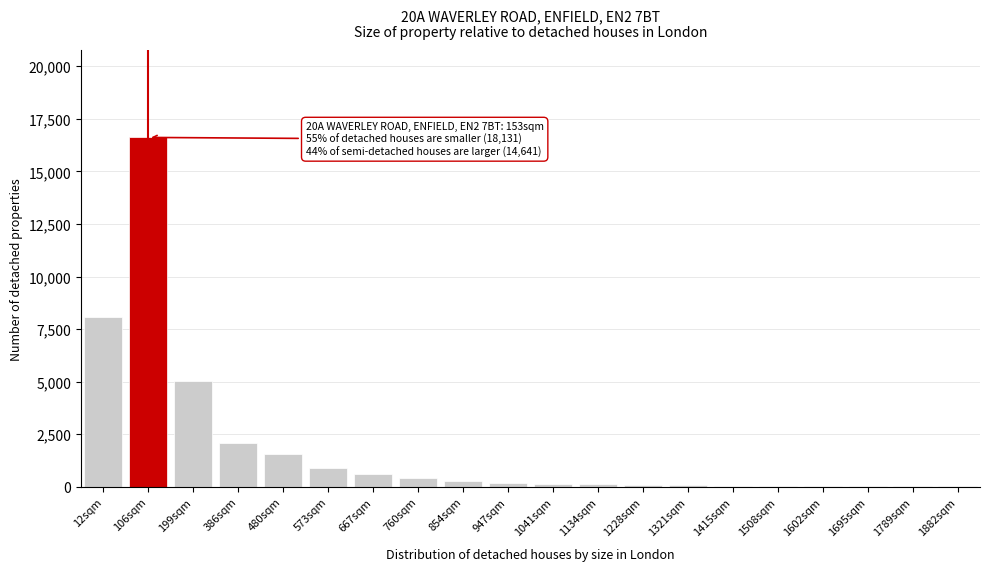

Which label corresponds to the largest value in the chart?

106sqm